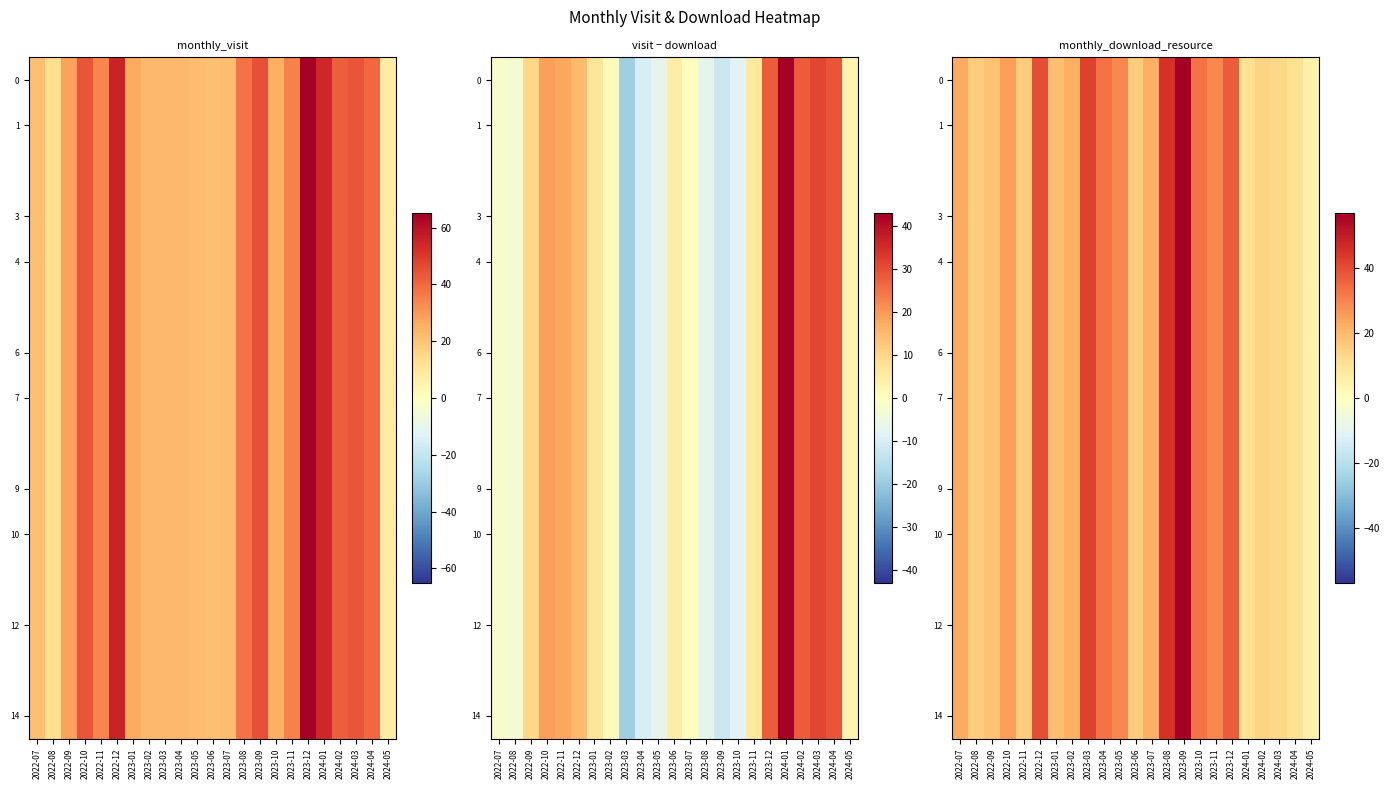

Between 2023-06 and 2022-10, which is larger?

2022-10